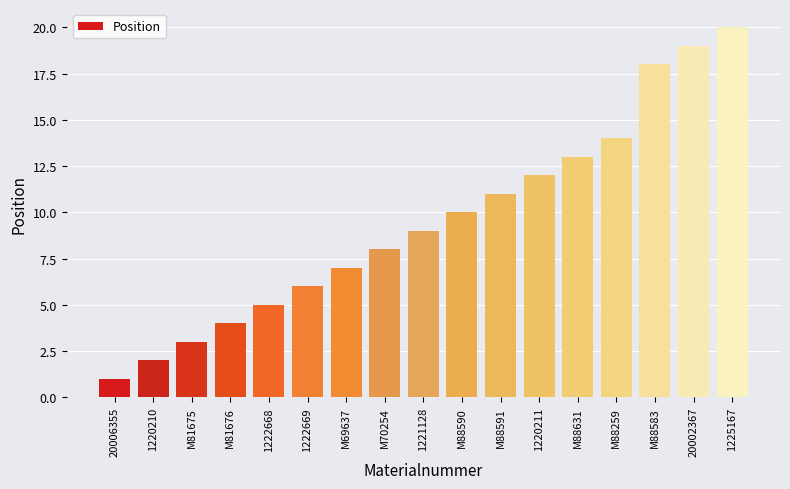

Rank the categories by value from highest to lowest.

1225167, 20002367, M88583, M88259, M88631, 1220211, M88591, M88590, 1221128, M70254, M69637, 1222669, 1222668, M81676, M81675, 1220210, 20006355